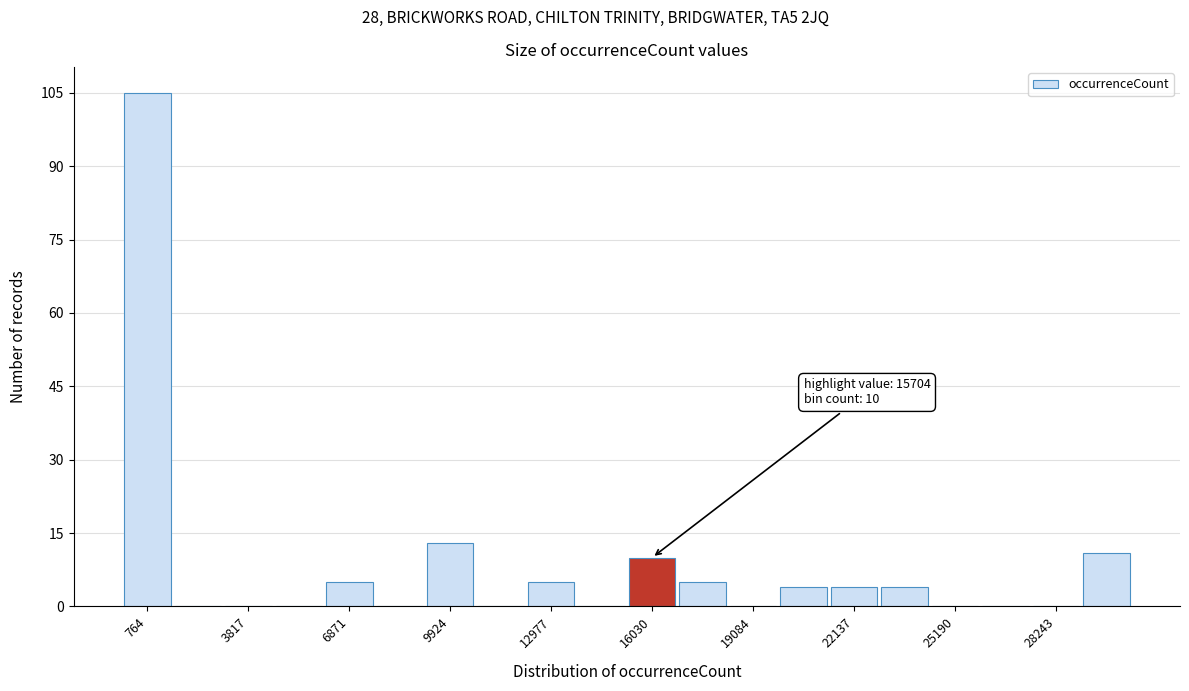

Around what value on the x-axis is the tallest bar? Give the approximate position of its centre, as read against the axis.

1000